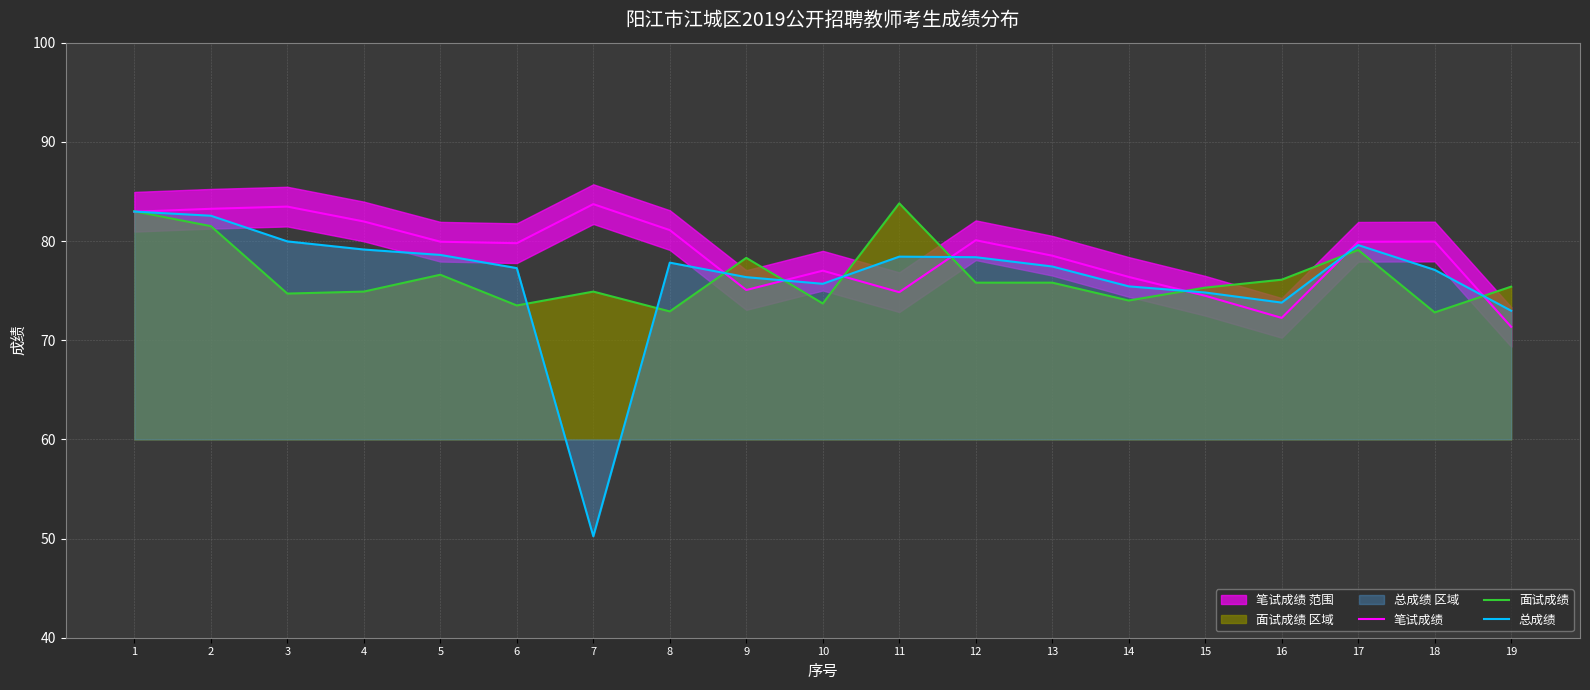

Reading right to left, list all the values displayed in this chart.

笔试成绩: 71.3	80.0	79.9	72.2	74.5	76.4	78.5	80.1	74.8	77.0	75.1	81.1	83.7	79.8	79.9	82.0	83.5	83.2	83.0
面试成绩: 75.4	72.8	79.1	76.1	75.3	74.0	75.8	75.8	83.8	73.7	78.3	72.9	74.9	73.5	76.6	74.9	74.7	81.5	83.0
总成绩: 73.0	77.1	79.6	73.8	74.8	75.4	77.4	78.4	78.4	75.7	76.4	77.8	50.2	77.3	78.6	79.1	80.0	82.5	83.0